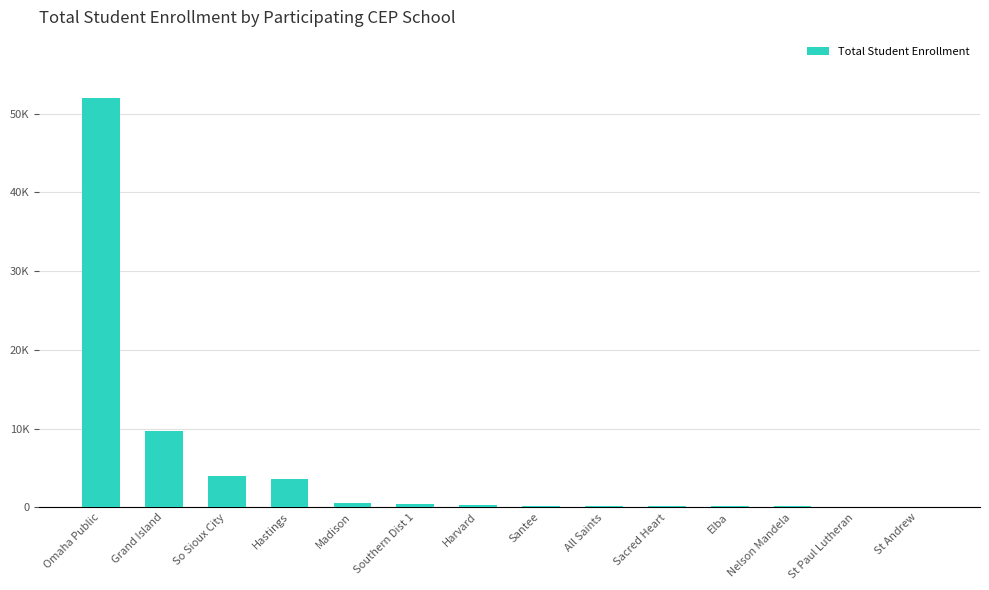

What is the label of the 9th bar from the left?

All Saints